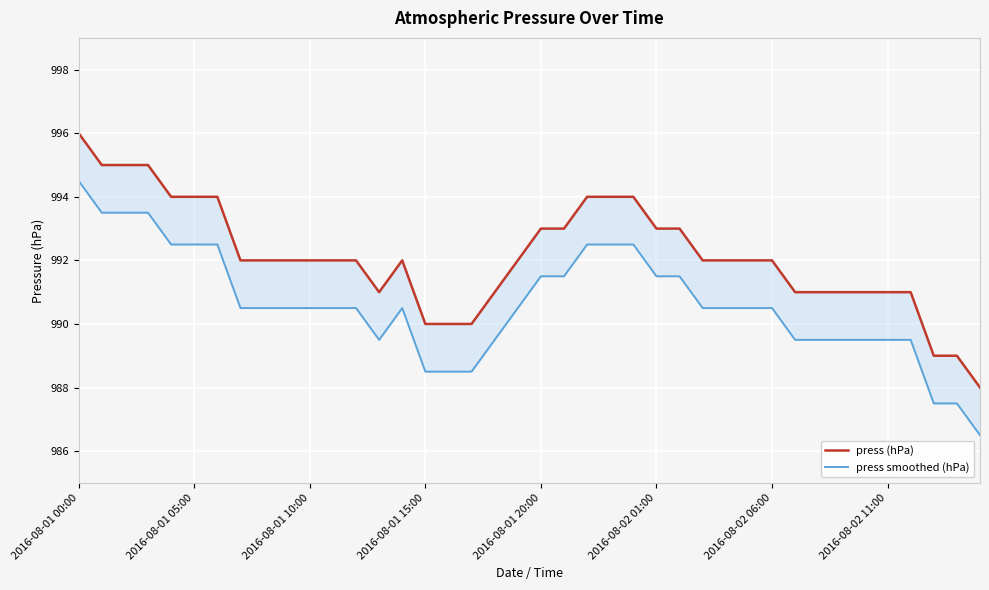

Reading left to right, extract all data points from this chart.

press (hPa): 996.0	995.0	995.0	995.0	994.0	994.0	994.0	992.0	992.0	992.0	992.0	992.0	992.0	991.0	992.0	990.0	990.0	990.0	991.0	992.0	993.0	993.0	994.0	994.0	994.0	993.0	993.0	992.0	992.0	992.0	992.0	991.0	991.0	991.0	991.0	991.0	991.0	989.0	989.0	988.0
press smoothed (hPa): 994.5	993.5	993.5	993.5	992.5	992.5	992.5	990.5	990.5	990.5	990.5	990.5	990.5	989.5	990.5	988.5	988.5	988.5	989.5	990.5	991.5	991.5	992.5	992.5	992.5	991.5	991.5	990.5	990.5	990.5	990.5	989.5	989.5	989.5	989.5	989.5	989.5	987.5	987.5	986.5